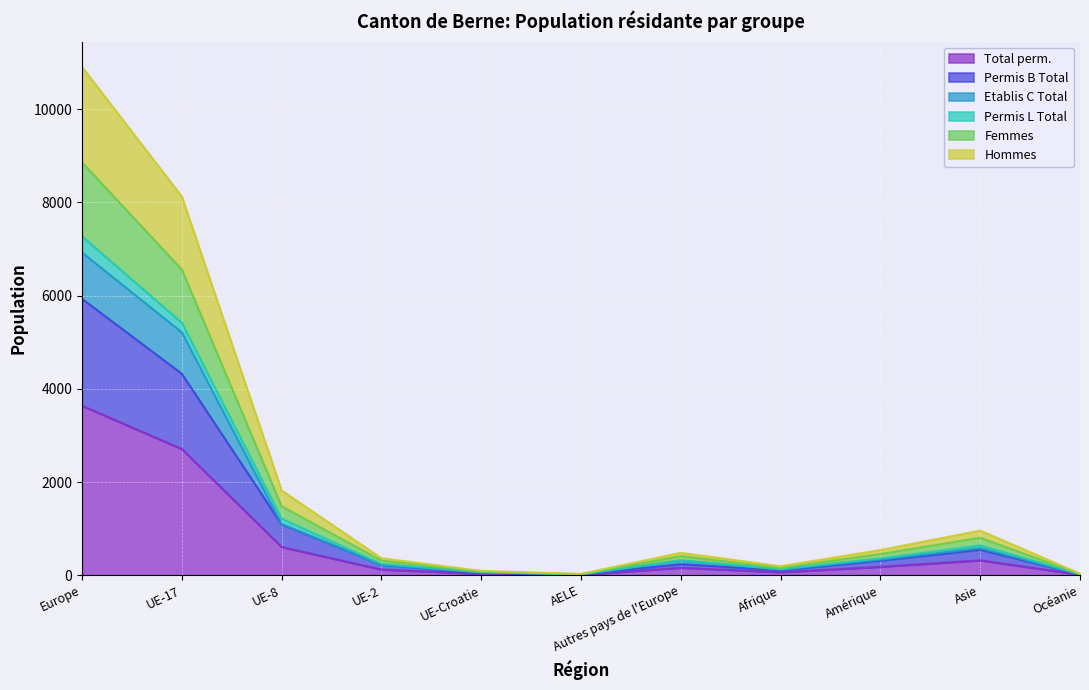

At which label is Permis B Total closest to 2973?

UE-17